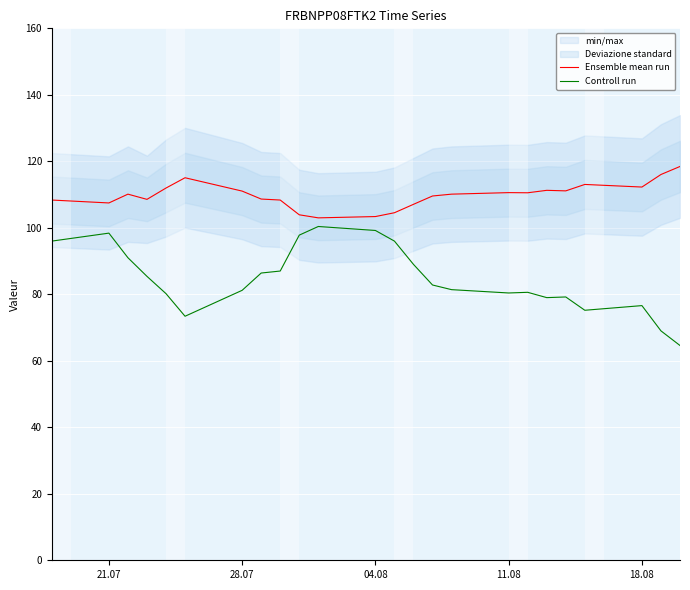

True or false: Ensemble mean run has a value of 41.0 at 21.07.

False